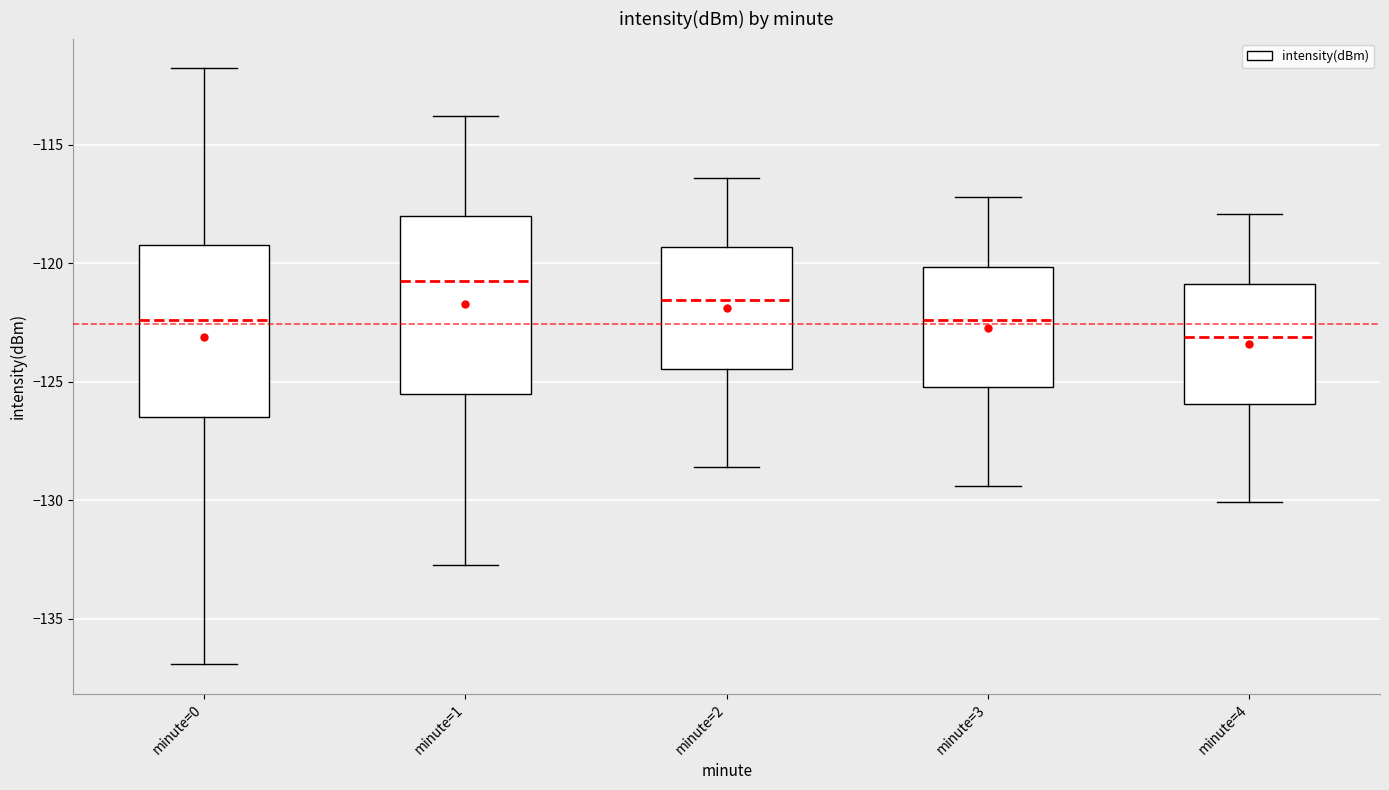

Reading left to right, transcribe this box plot: for each box, give where its median line is, the range the box spans, and where its two whiskers end, as read against the y-axis. The values are not printed on the chart, so give them approximately, as read against the axis.

minute=0: median -122.5, box -126.5 to -119.0, whiskers -137.0 to -112.0
minute=1: median -120.5, box -125.5 to -118.0, whiskers -133.0 to -114.0
minute=2: median -121.5, box -124.5 to -119.5, whiskers -128.5 to -116.5
minute=3: median -122.5, box -125.0 to -120.0, whiskers -129.5 to -117.0
minute=4: median -123.0, box -126.0 to -121.0, whiskers -130.0 to -118.0